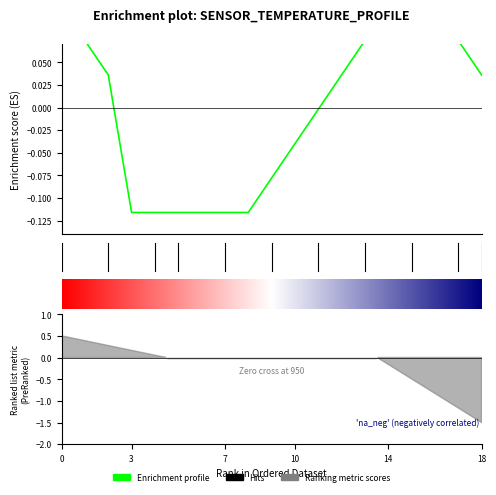

Reading left to right, what are all the values shown in this chart?

0.1	0.1	0.0	-0.1	-0.1	-0.1	-0.1	-0.1	-0.1	-0.1	-0.0	-0.0	0.0	0.1	0.1	0.1	0.1	0.1	0.0